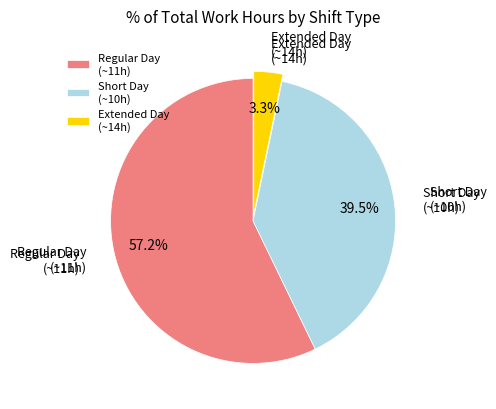

To the nearest percent, what is the difference between the largest and smallest slice percentages?

54%